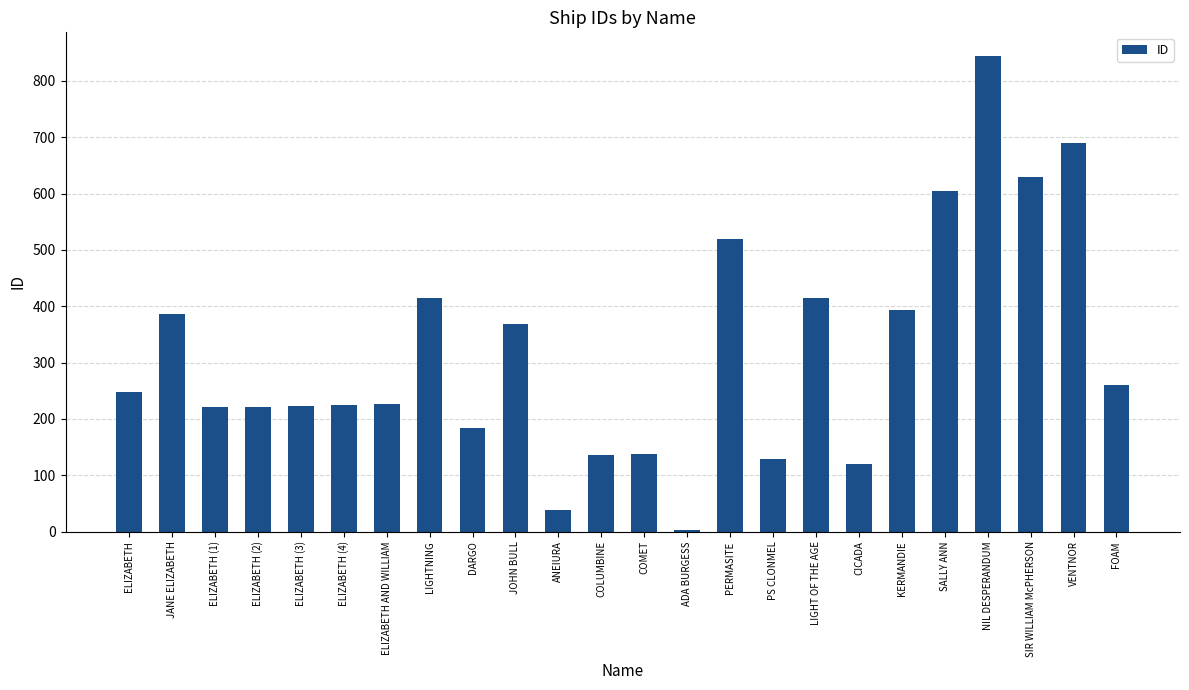

Which category has the lowest value across all series?

ADA BURGESS